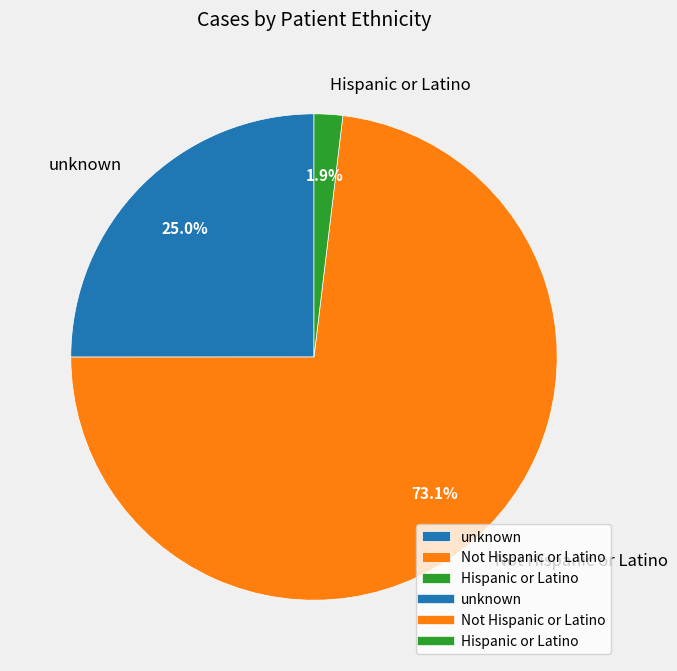

The unknown slice represents 31% of the pie. True or false?

False